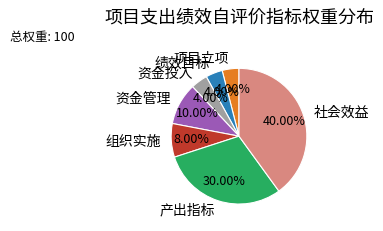

Which category has the biggest portion of the pie?

社会效益